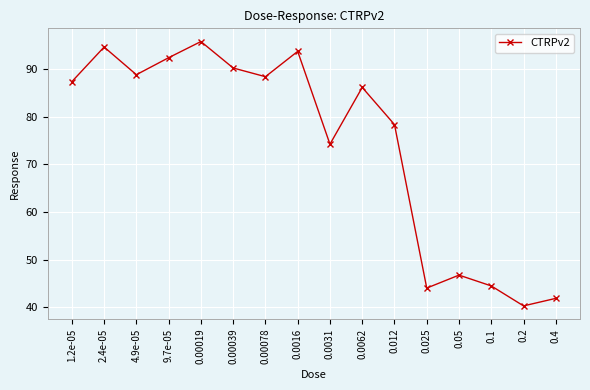

What is the change in value from 9.7e-05 to 0.025?

-48.4